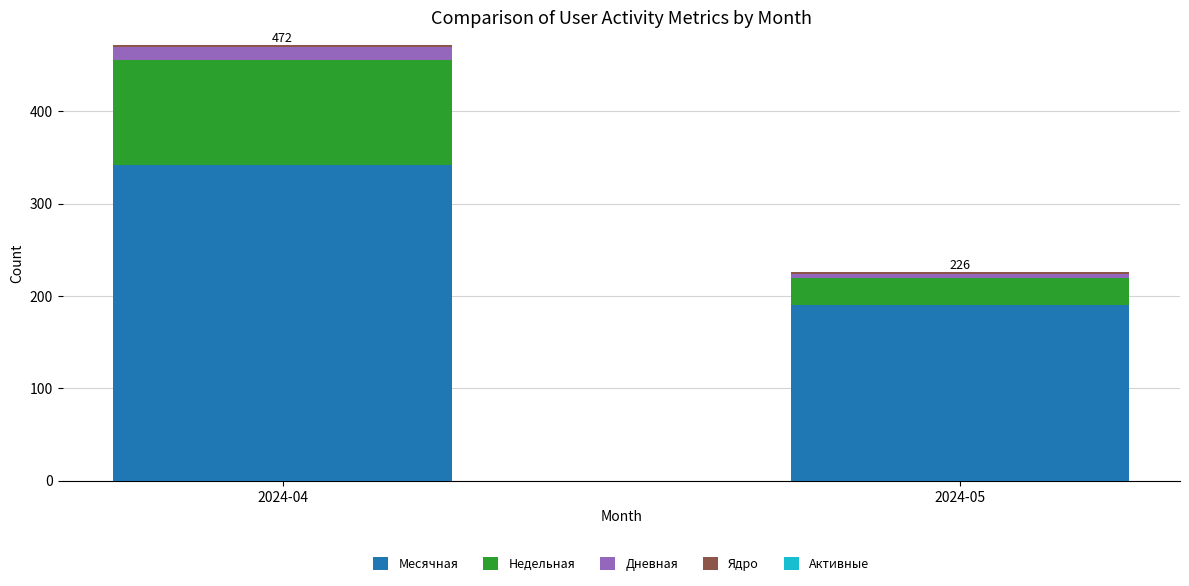

At which category is the sum across all series the highest?

2024-04